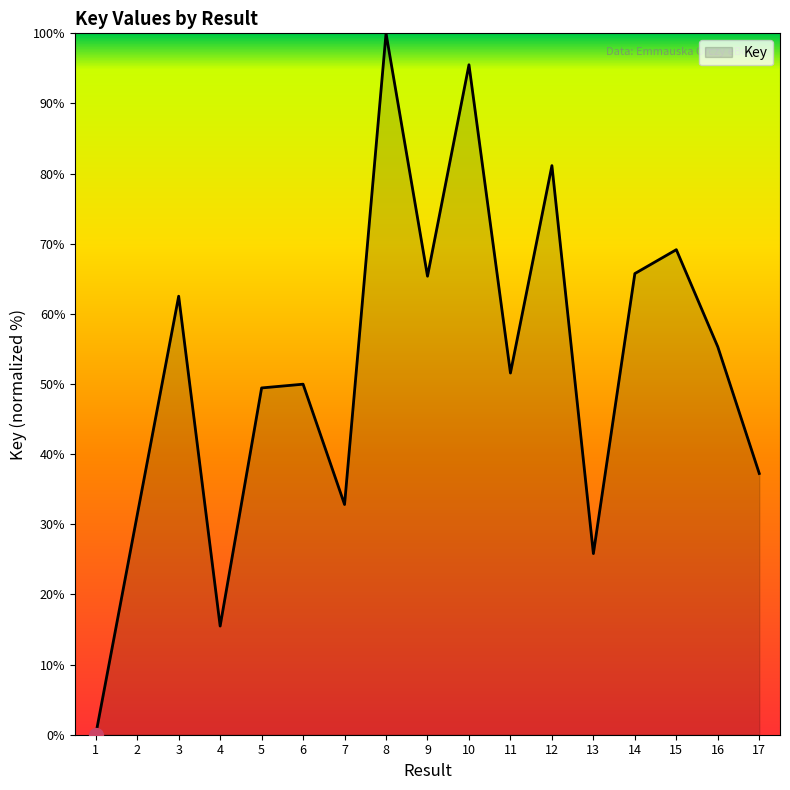

At which label does the data first exceed 51?

3